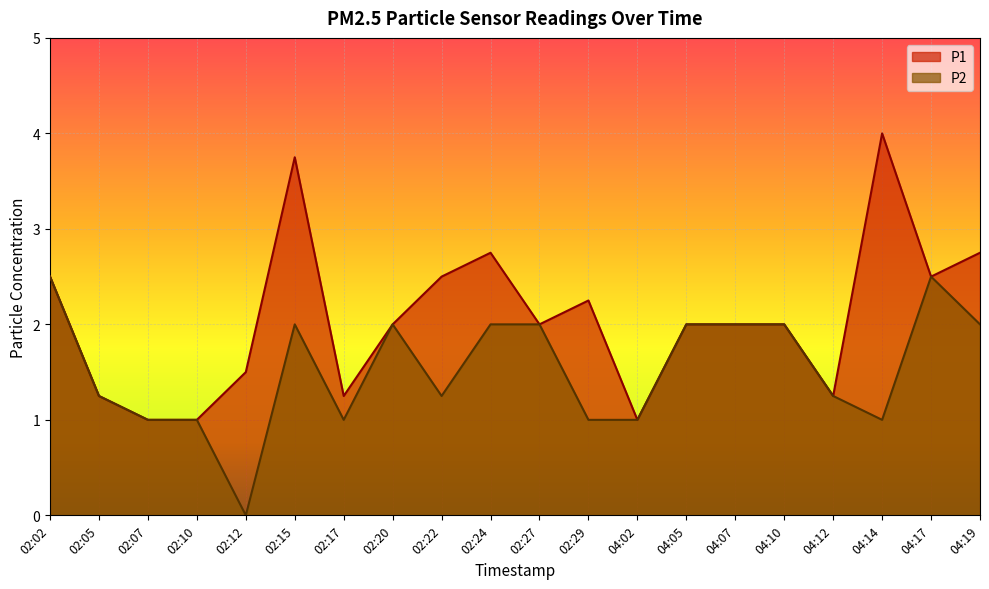

Rank the categories by P2 value from highest to lowest.

02:02, 04:17, 02:15, 02:20, 02:24, 02:27, 04:05, 04:07, 04:10, 04:19, 02:05, 02:22, 04:12, 02:07, 02:10, 02:17, 02:29, 04:02, 04:14, 02:12